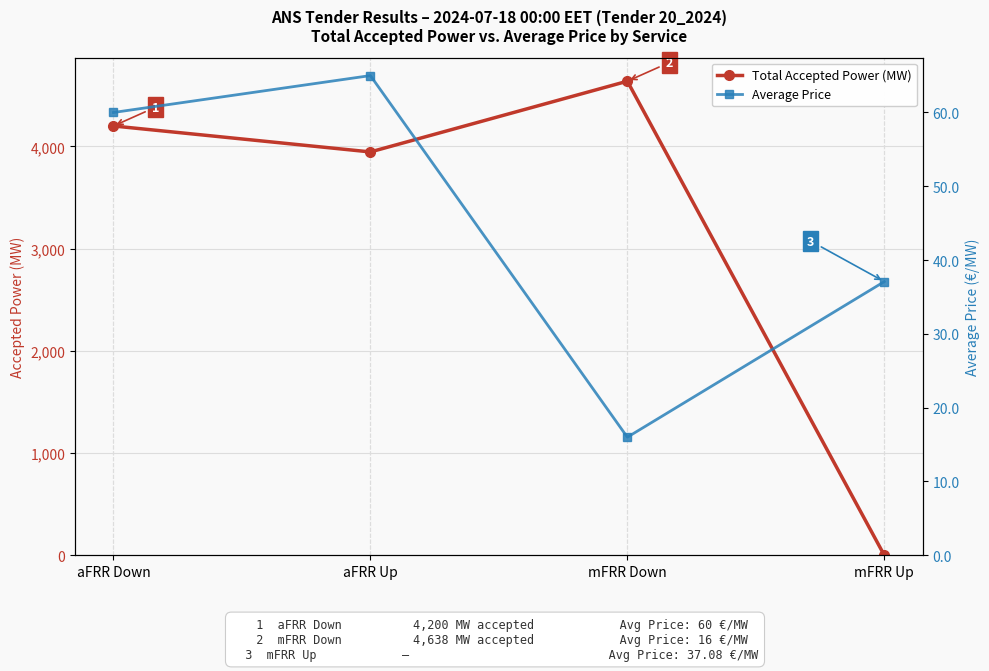

Rank the series by their maximum value, from highest to lowest.

Total Accepted Power (MW), Average Price